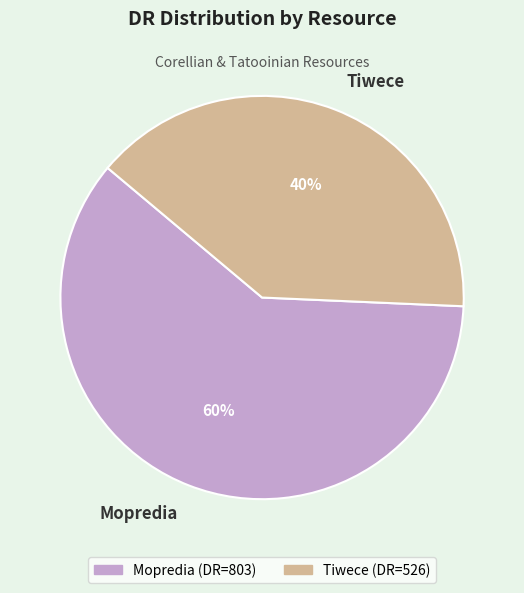

Is it true that Mopredia is 66% of the pie?

False